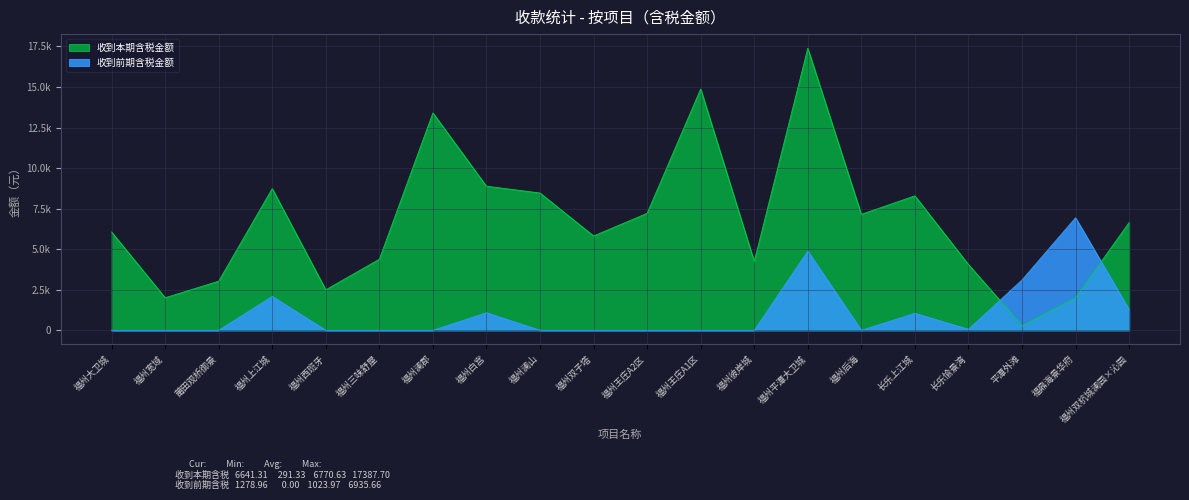

What is the label of the 20th point from the right?

福州大卫城